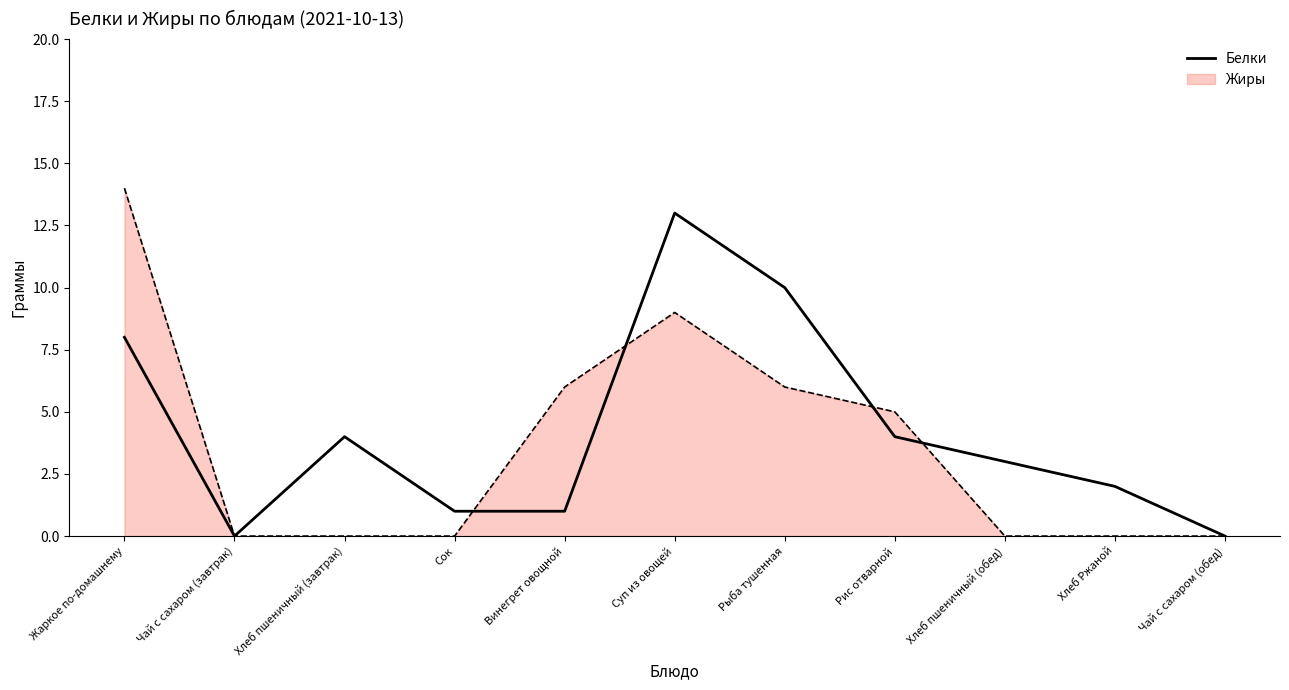

Is it true that Белки equals 2 at Рыба тушенная?

False